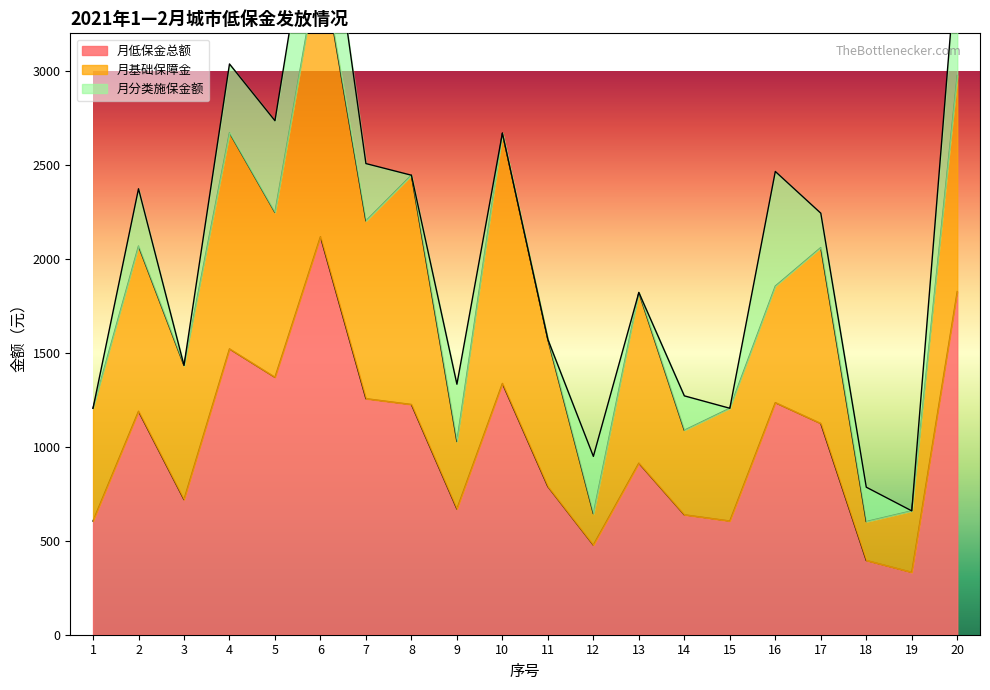

The 月基础保障金 series shows 167.0 at 12. True or false?

True